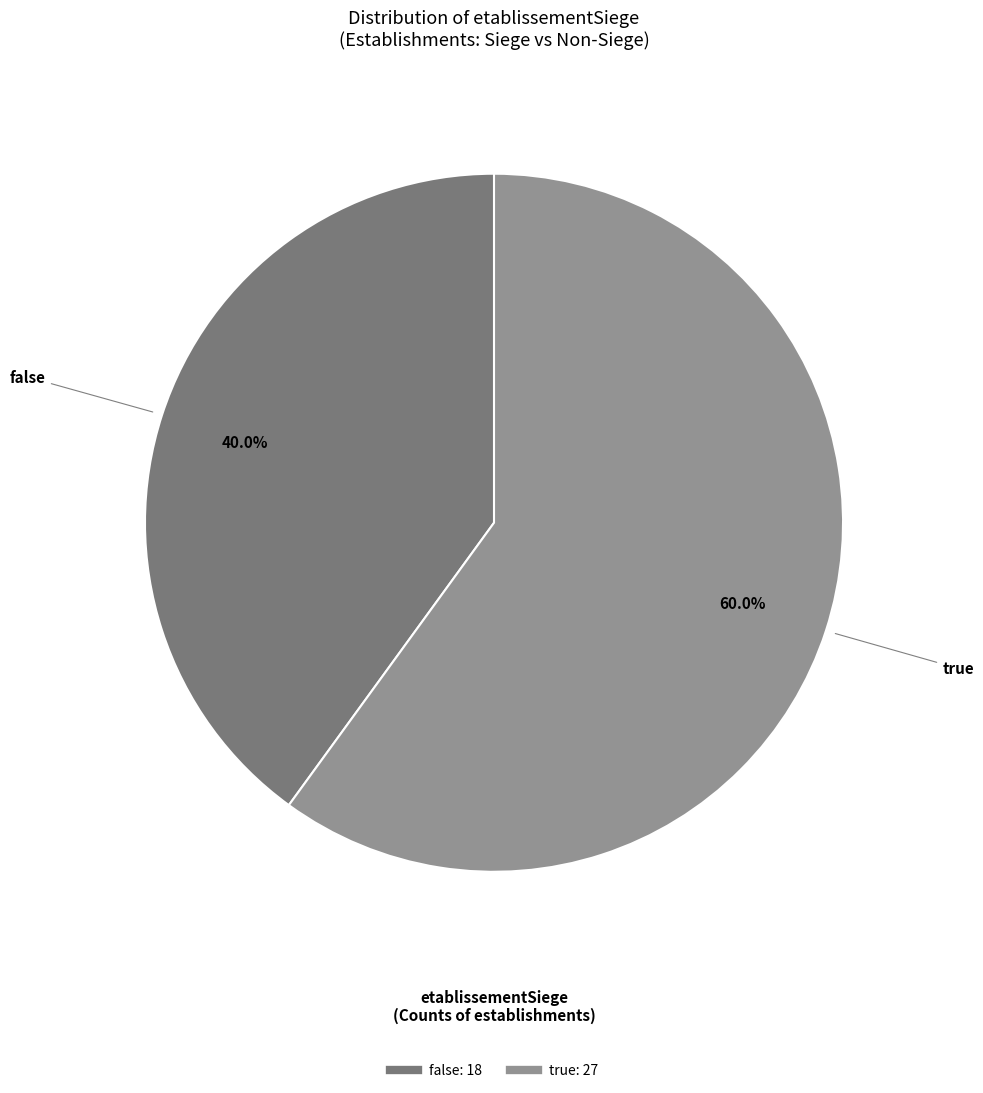

To the nearest percent, what is the difference between the largest and smallest slice percentages?

20%